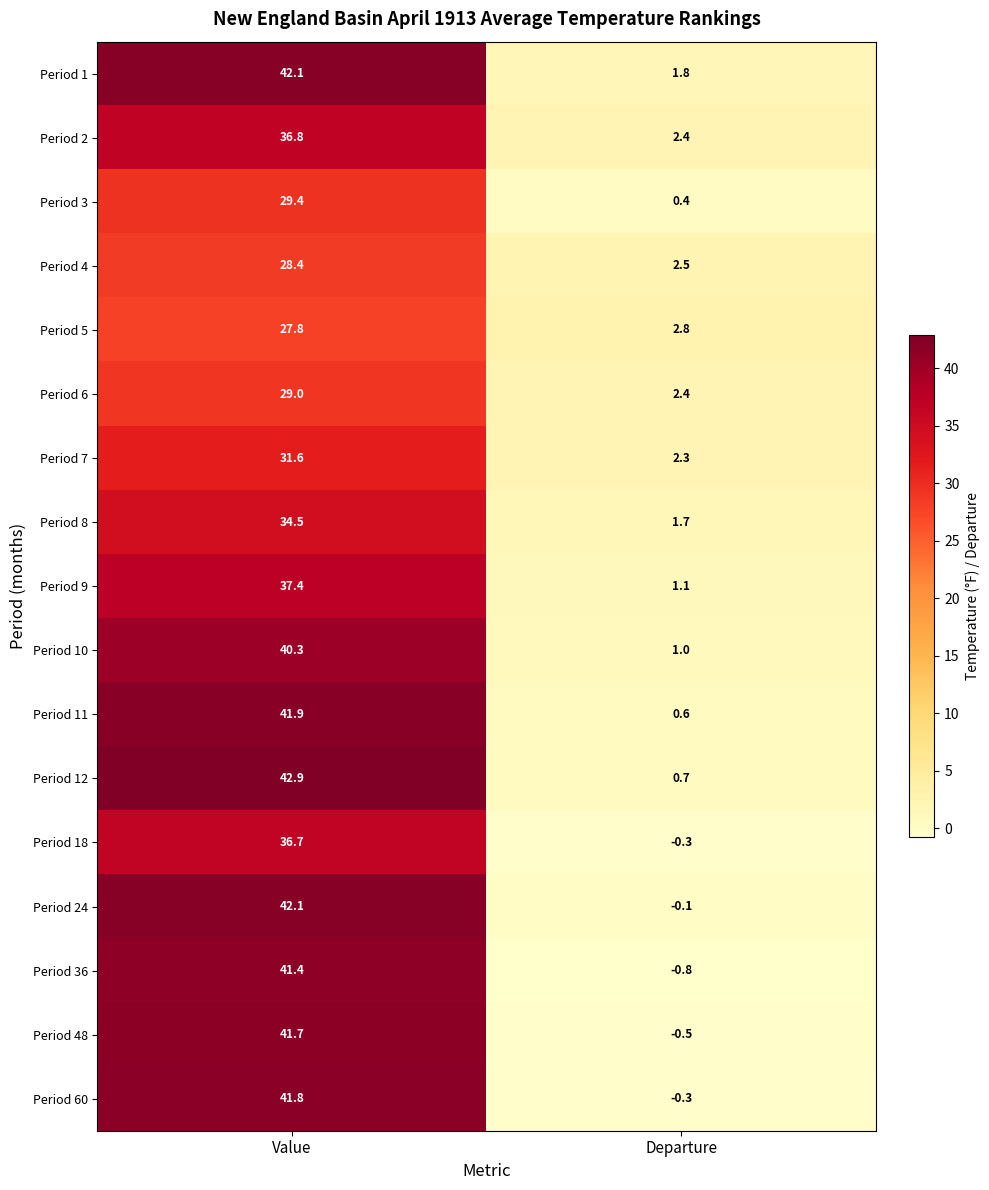

What is the total value across all series at Departure?

17.7